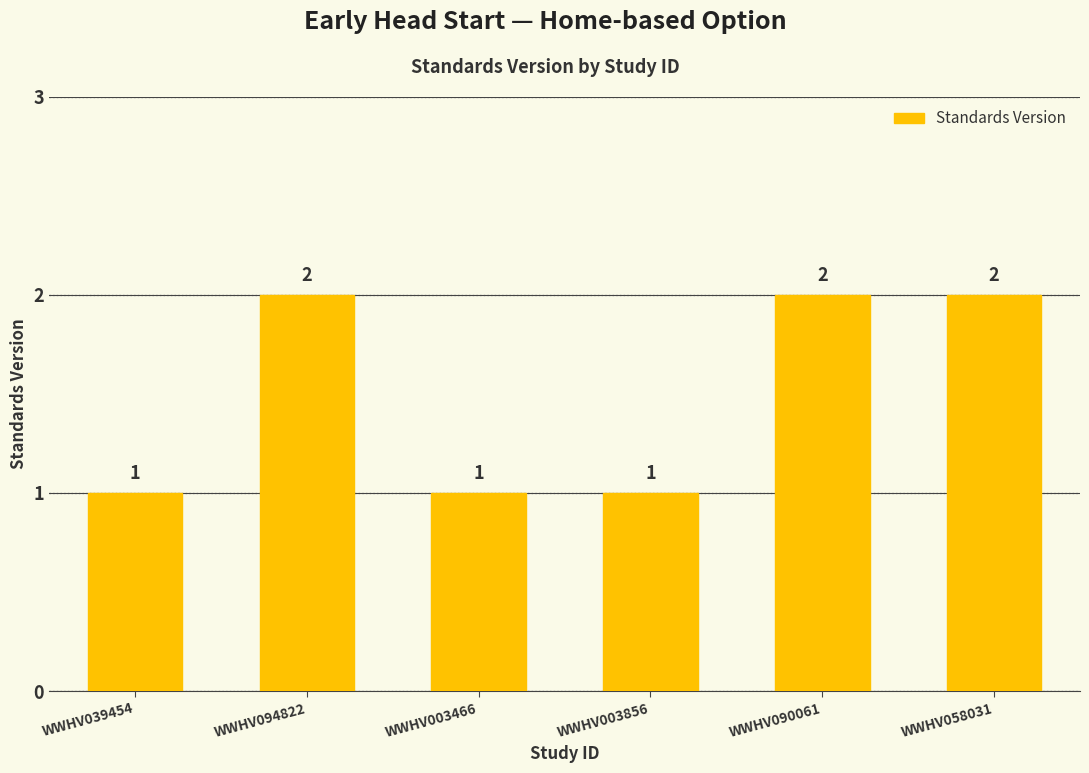

What is the label of the 1st bar from the left?

WWHV039454